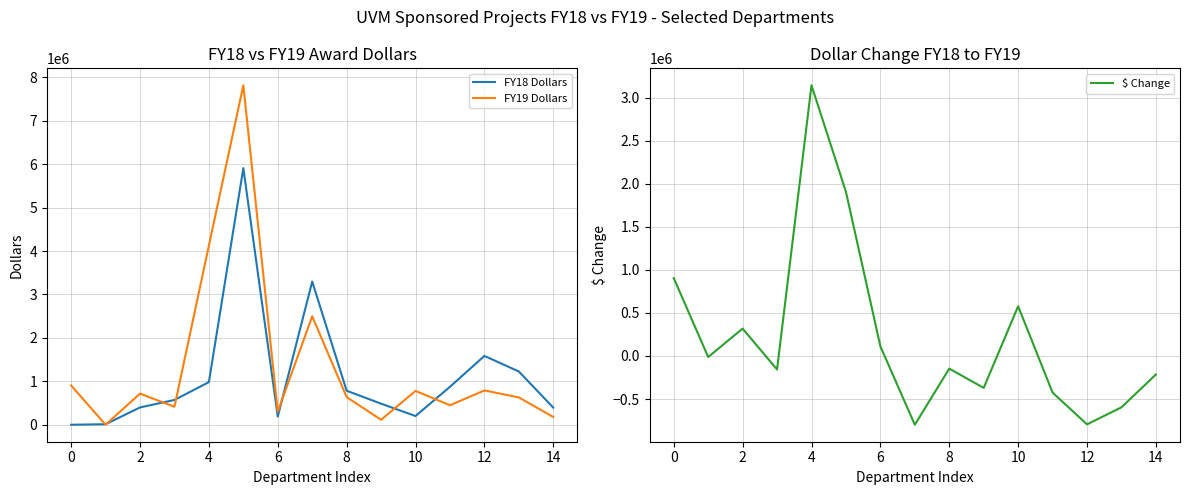

Is the value of FY18 Dollars at 10 greater than the value of FY19 Dollars at 2?

No